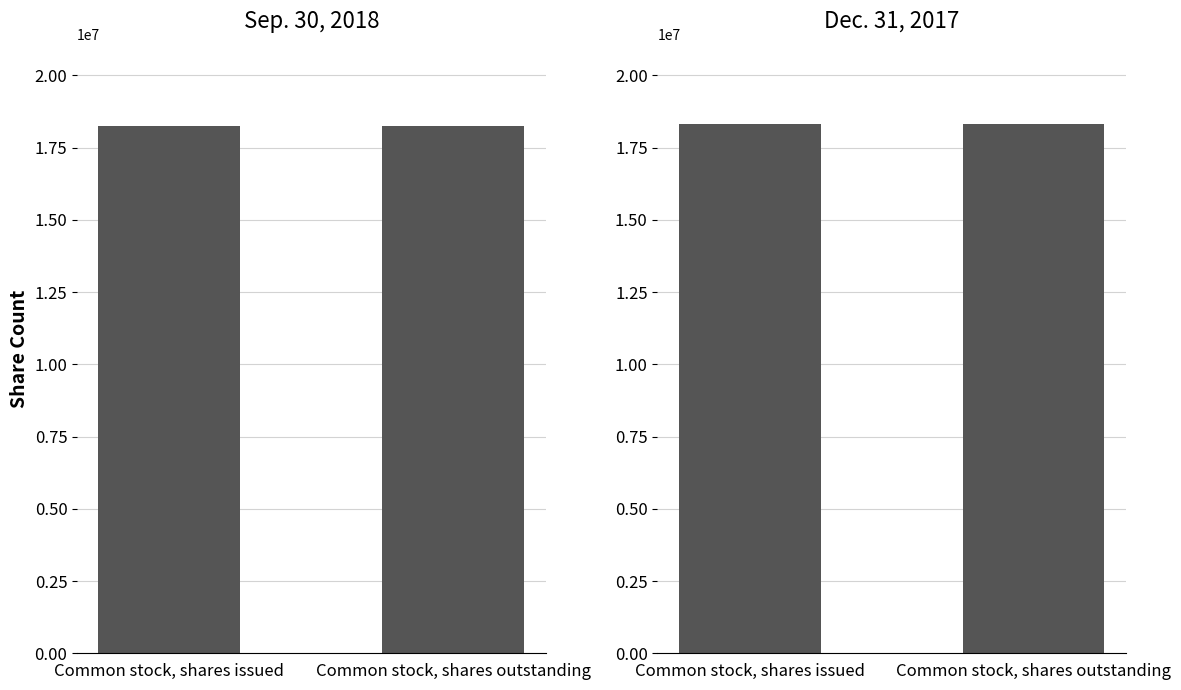

Count the number of data series in this chart.

2